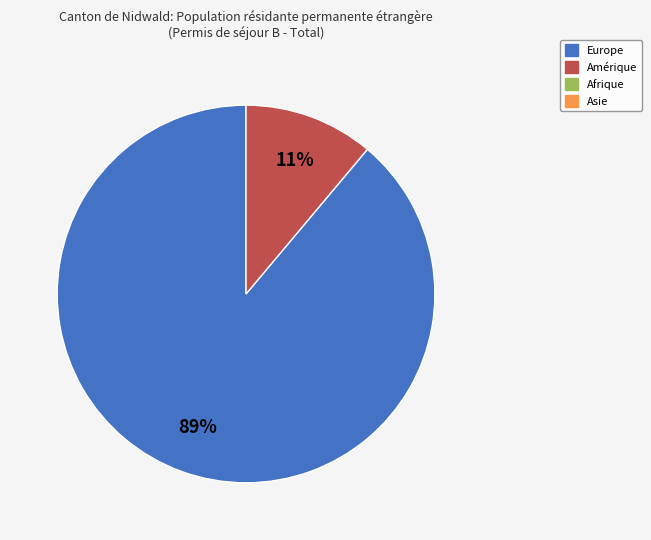

How many segments does this pie chart have?

2